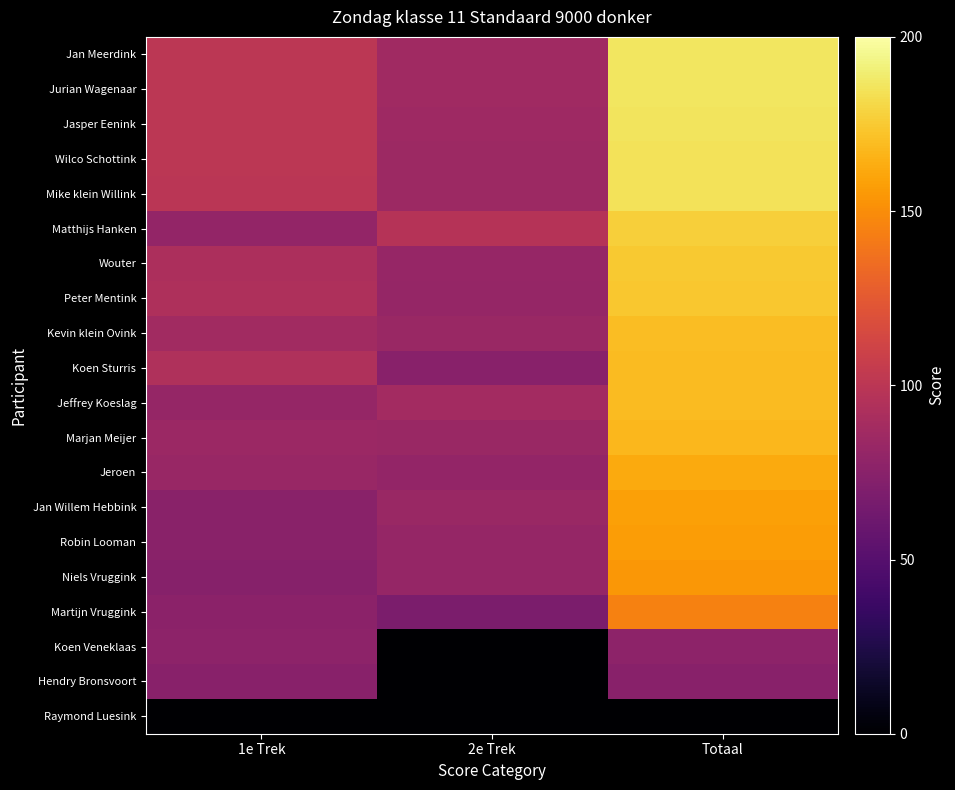

Which series has the largest total across all categories?

Jan Meerdink